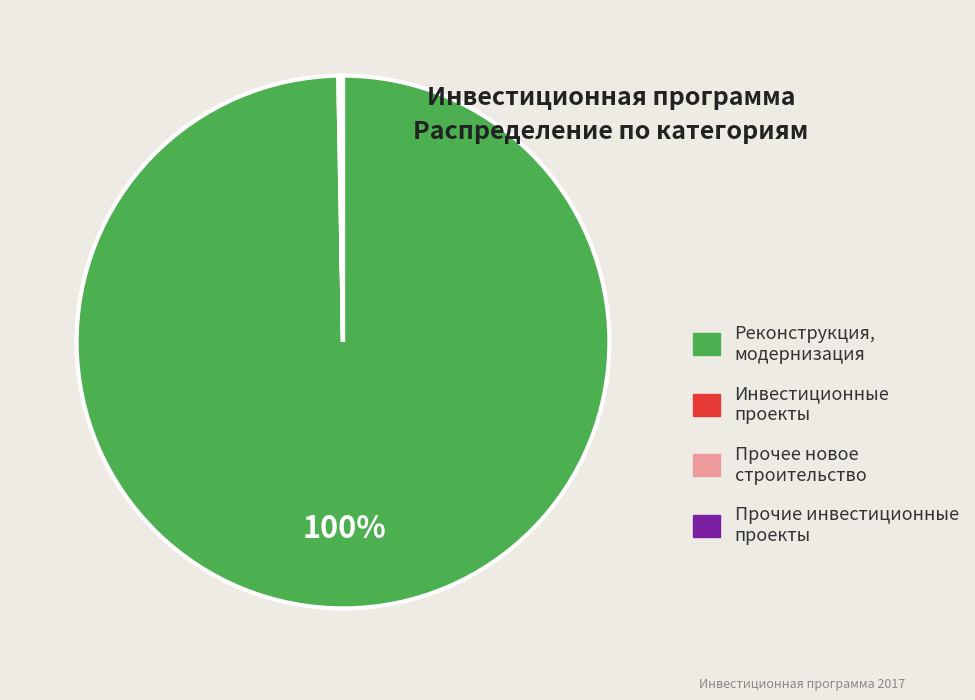

To the nearest percent, what is the difference between the largest and smallest slice percentages?

100%